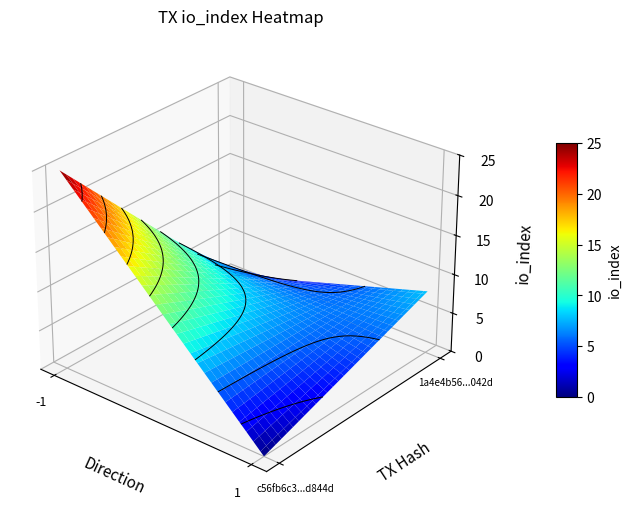

The 1a4e4b56a5e2dfa91f248ad05e3b644e0d4042d series shows 8 at io_index. True or false?

True